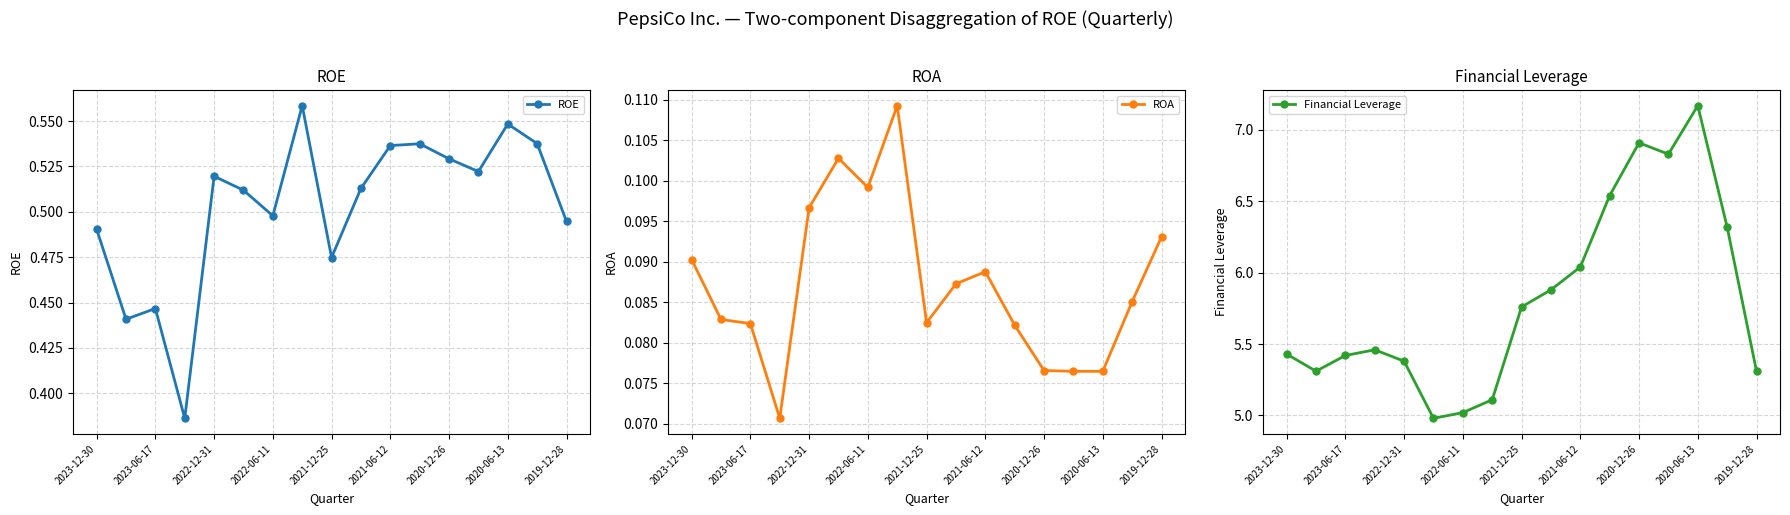

True or false: ROE has more than 1 interior local peaks.

True